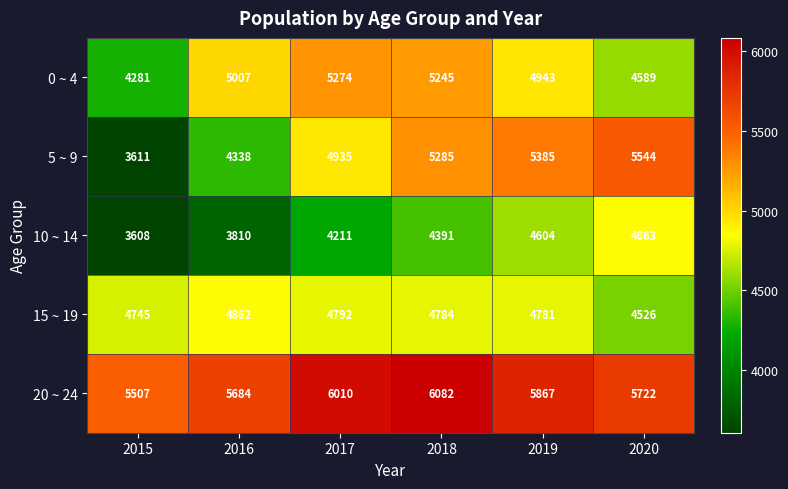

Which series has the largest range (max minus min)?

5 ~ 9